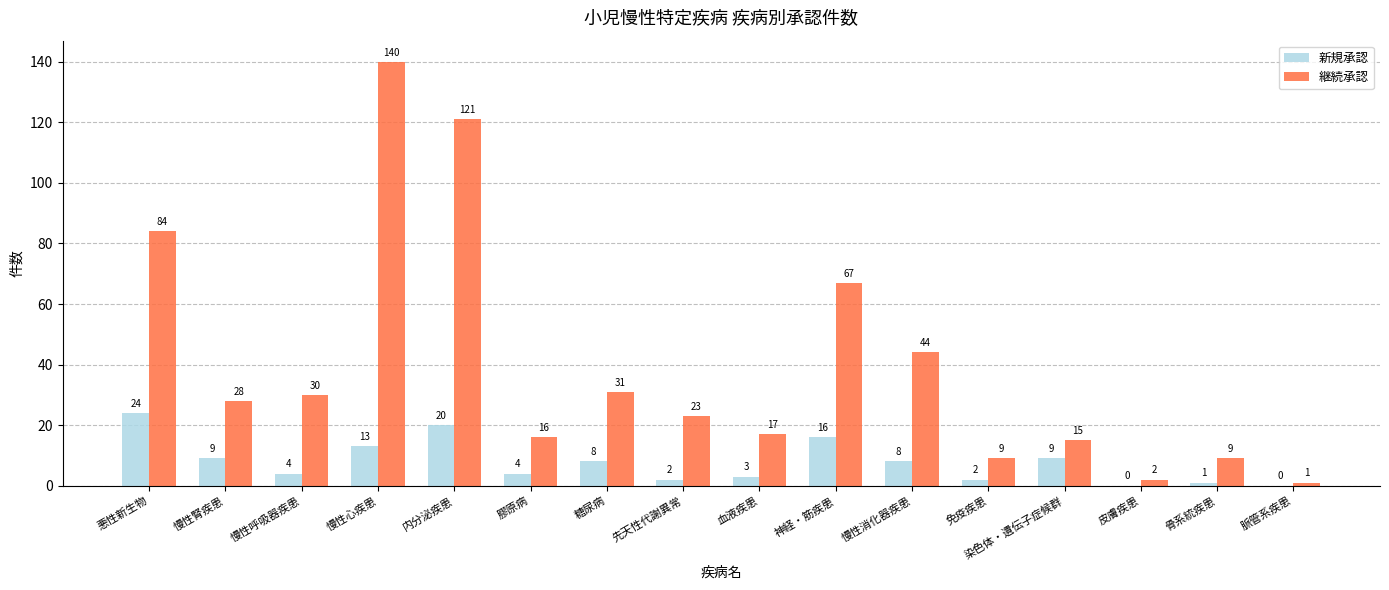

Where is 新規承認 nearest to the value 12?

慢性心疾患